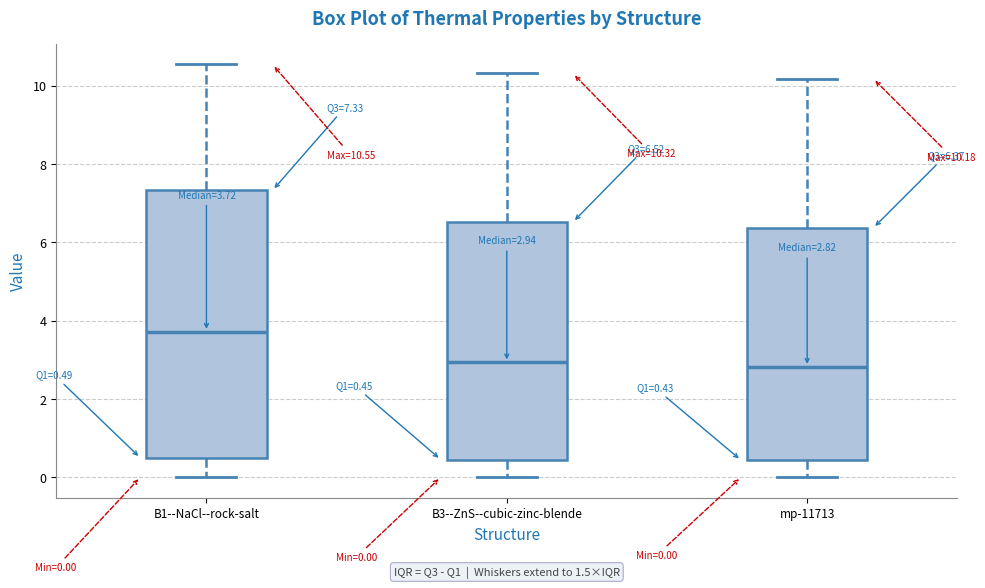

Which box is the tallest, from its lower edge to its upper edge?

B1--NaCl--rock-salt